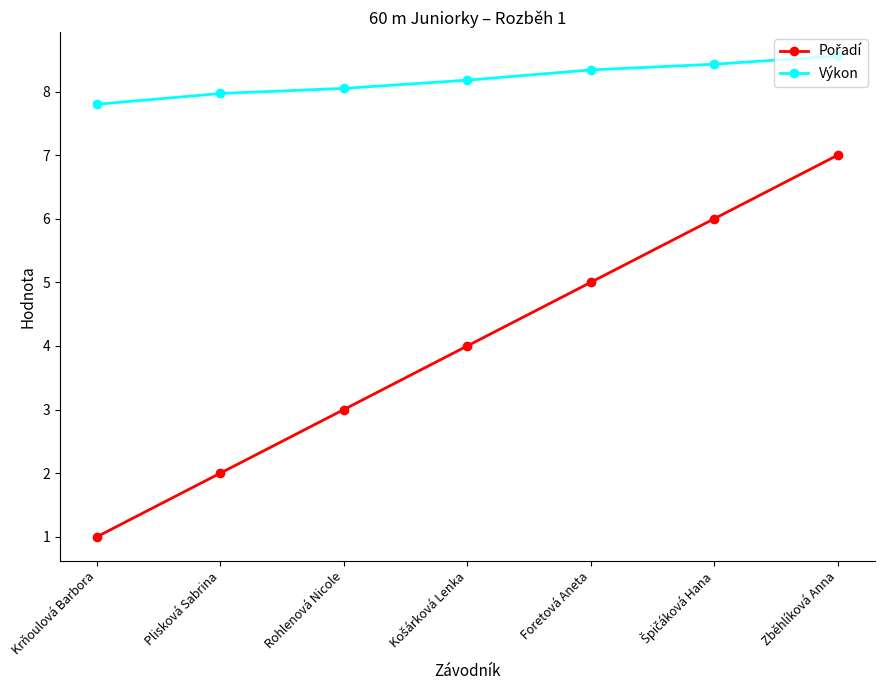

True or false: Výkon has a value of 8.3 at Foretová Aneta.

True